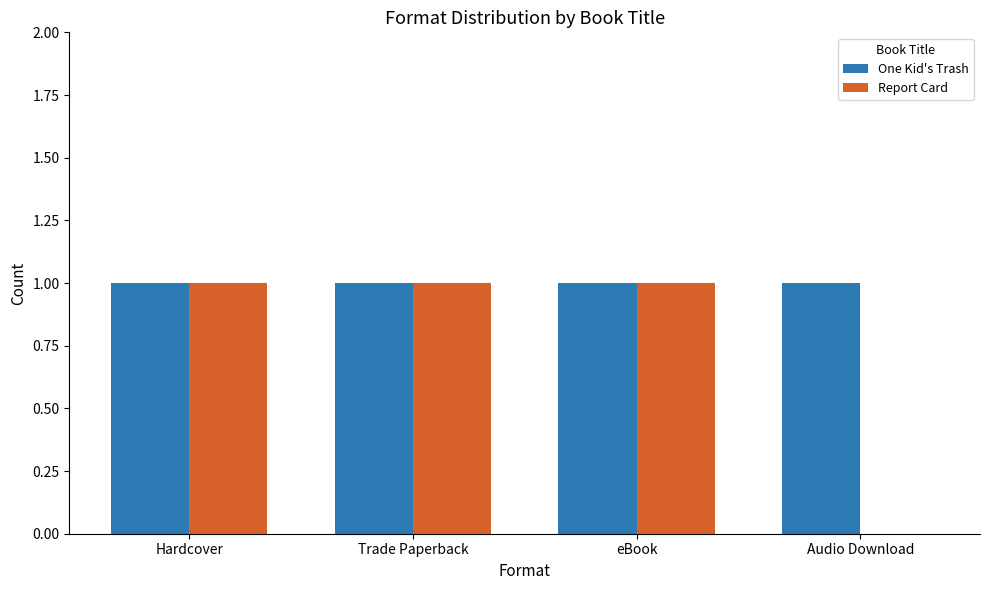

What is the sum of all One Kid's Trash values?

4